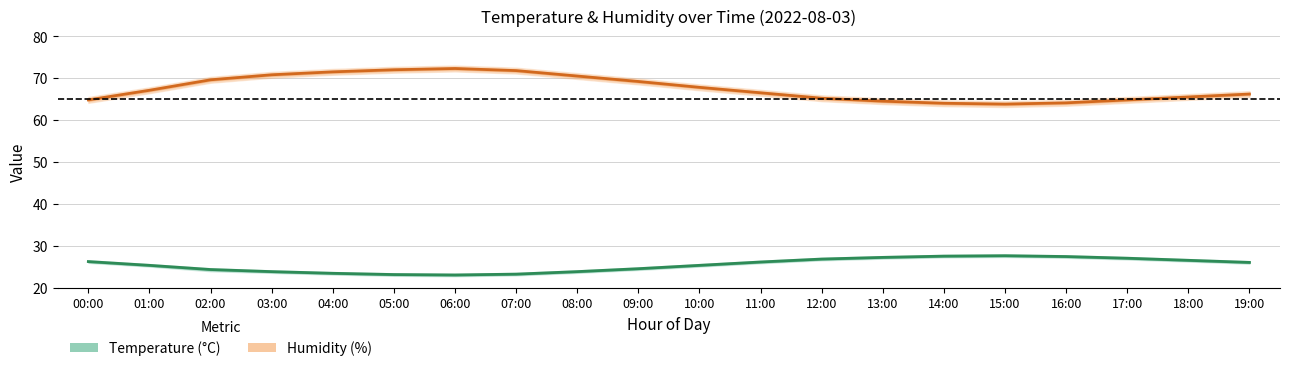

What is the value of the Temperature (°C) point at the 19th from the left?

26.5